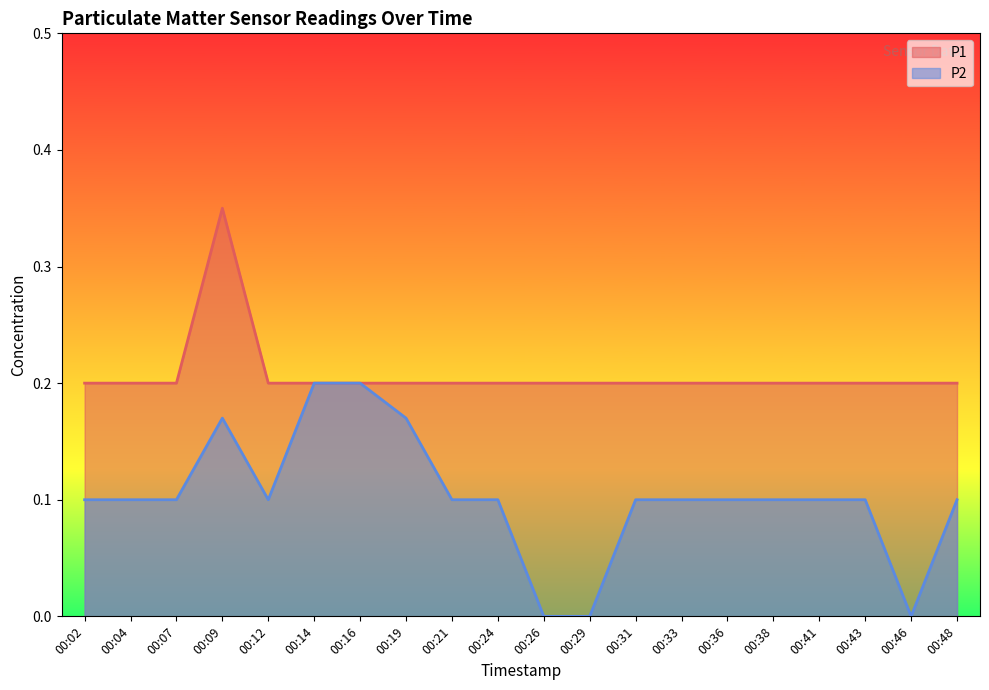

Is the value of P2 at 00:43 greater than the value of P1 at 00:09?

No